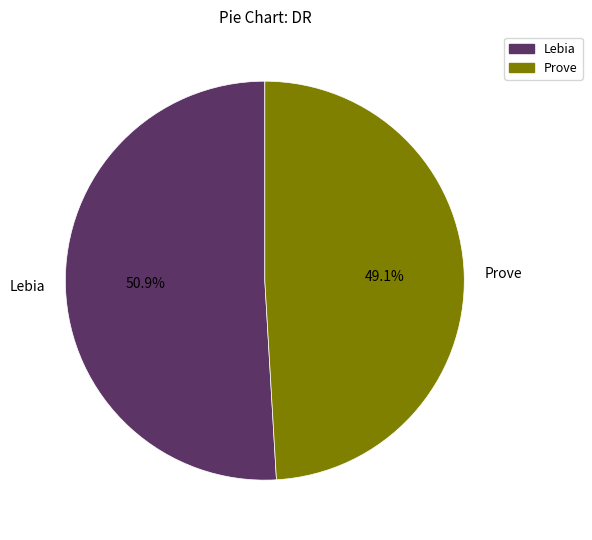

What is the majority slice?

Lebia